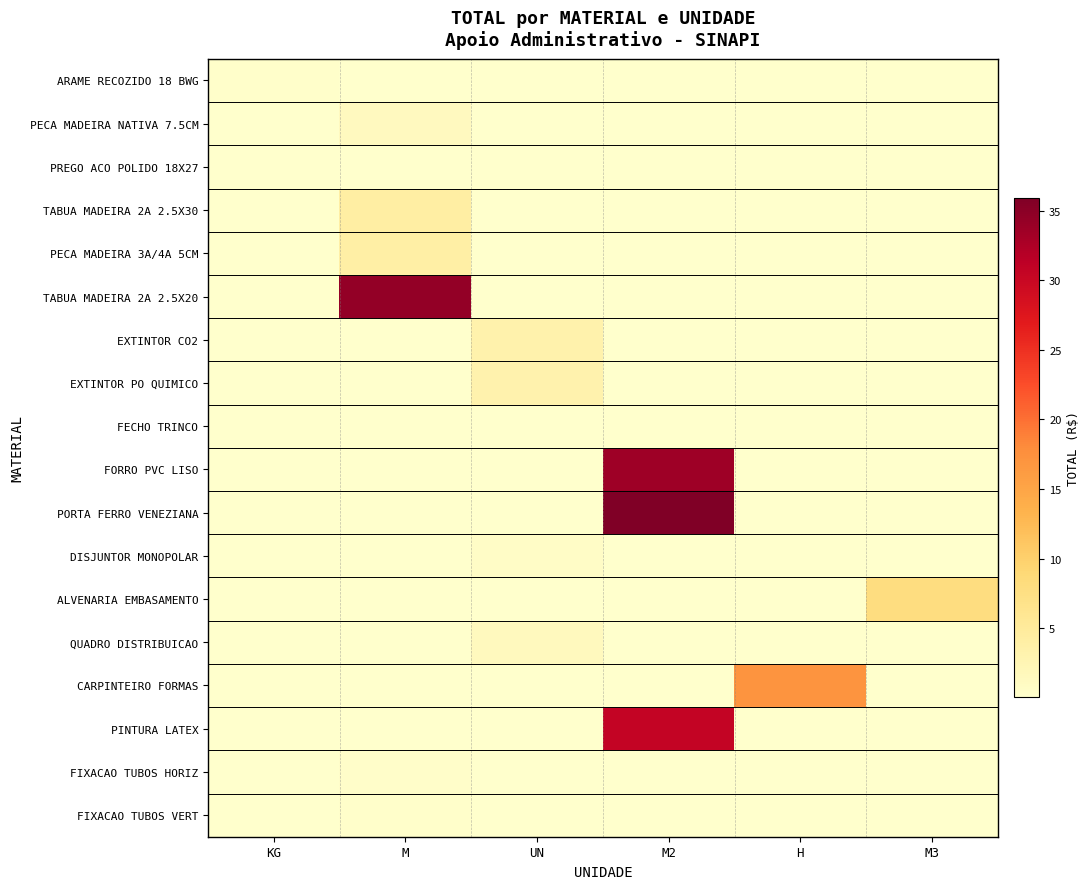

Which series has the largest range (max minus min)?

PORTA FERRO VENEZIANA